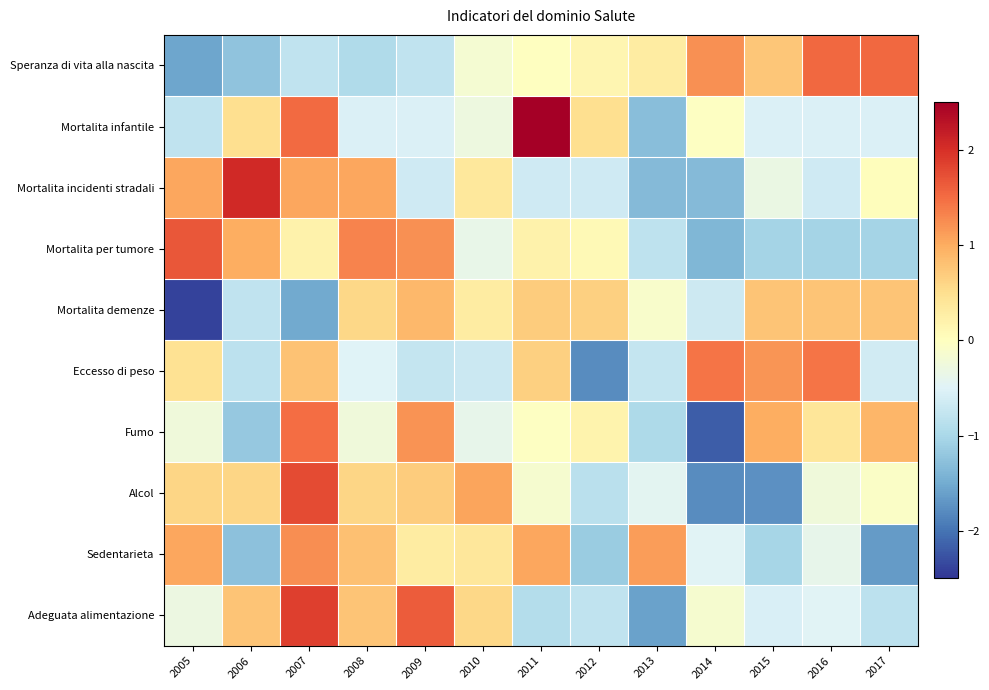

Between 2005 and 2017, which is larger?

2017